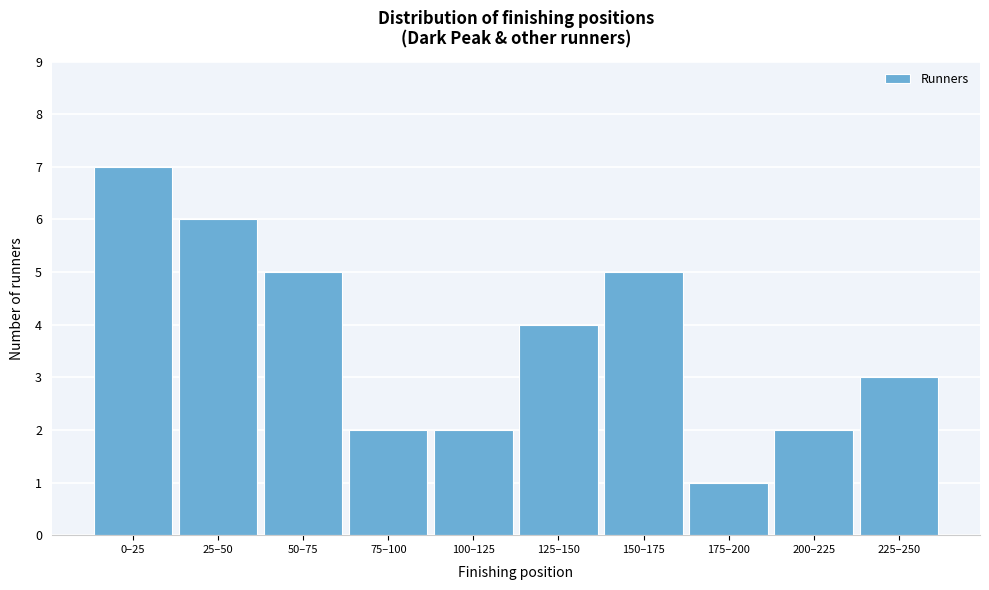

Reading right to left, extract all data points from this chart.

3	2	1	5	4	2	2	5	6	7